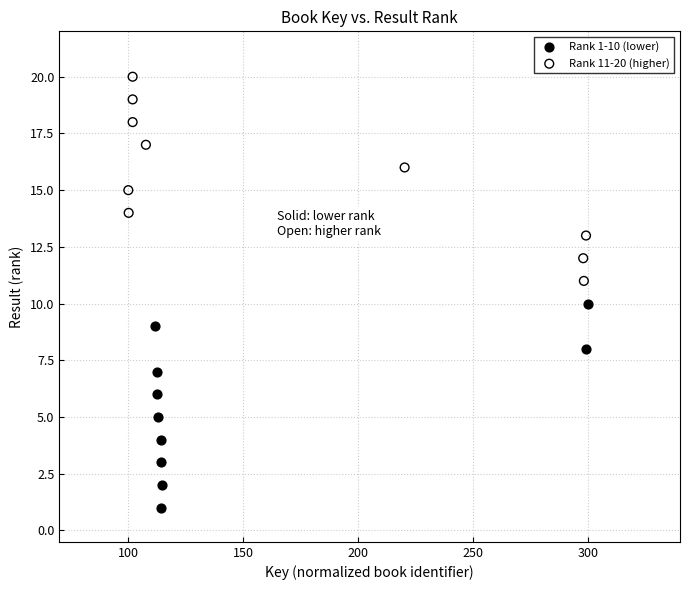

Which series reaches the maximum Y coordinate?

Rank 11-20 (higher)